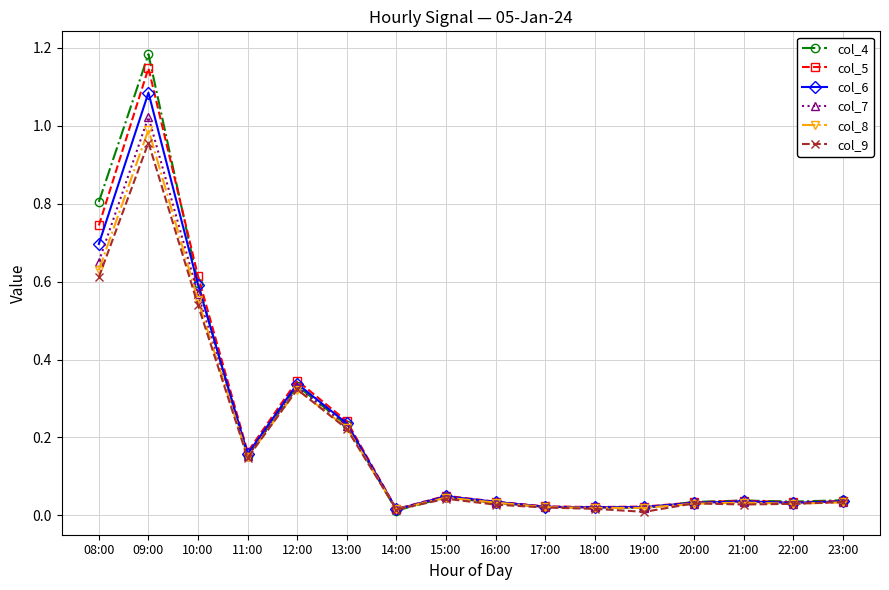

Is it true that col_6 equals 0.0 at 18:00?

True